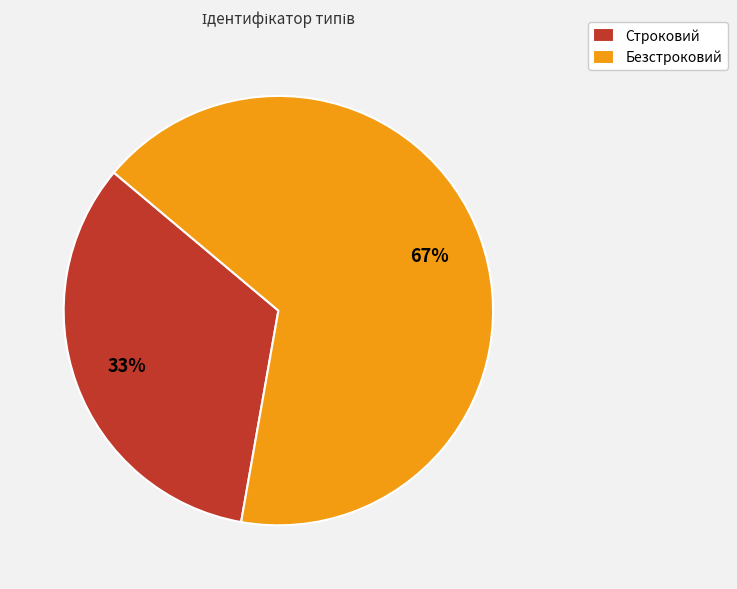

Between Строковий and Безстроковий, which is larger?

Безстроковий